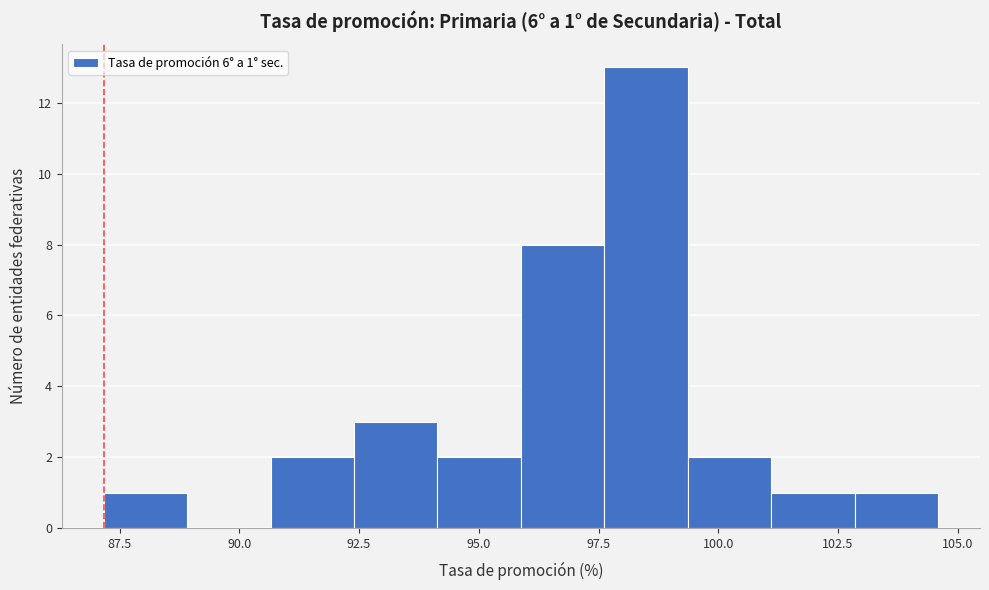

Read against the x-axis, roughly where is the centre of the tallest bar?

98.5